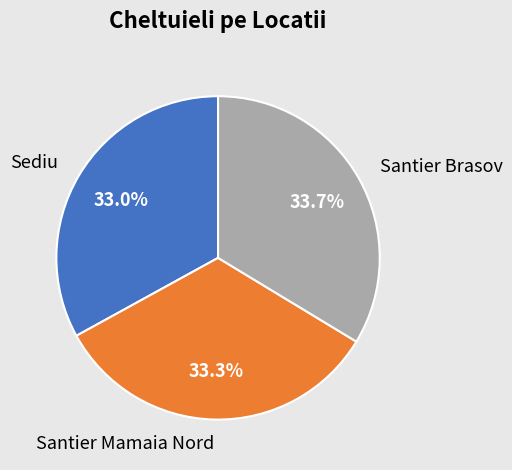

What is the ratio of the value at Santier Mamaia Nord to the value at Santier Brasov?

1.0